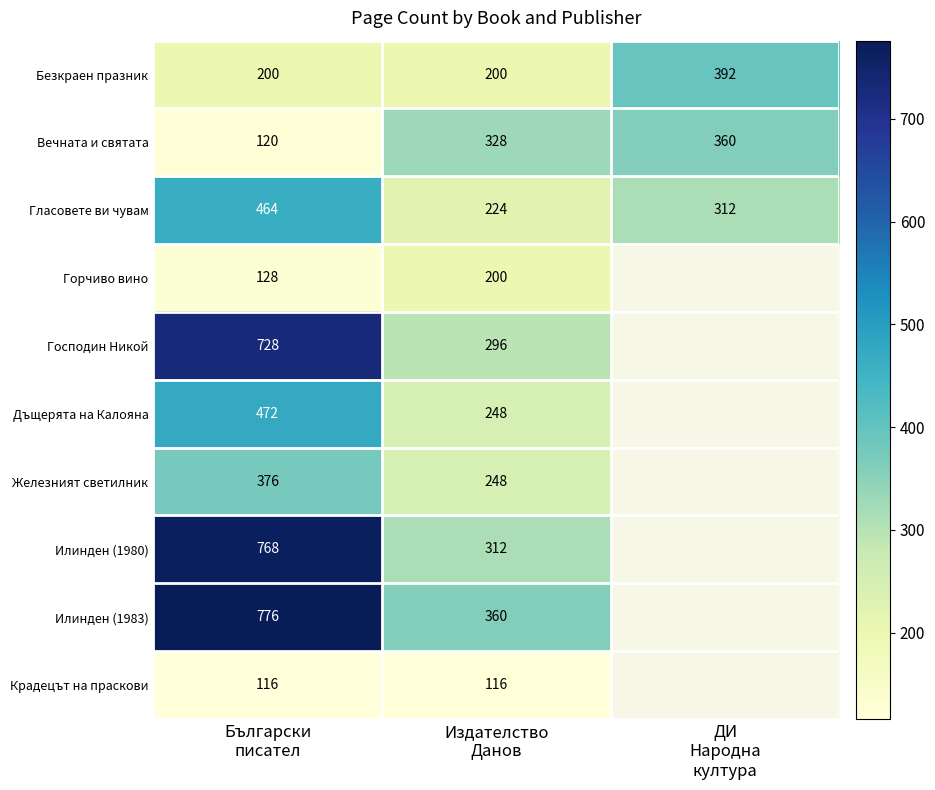

The value of Железният светилник at Български писател is 593.8. True or false?

False